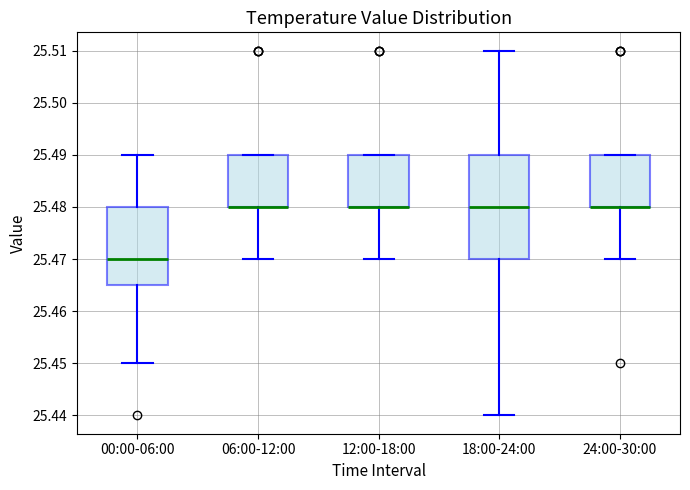

Reading left to right, transcribe this box plot: for each box, give where its median line is, the range the box spans, and where its two whiskers end, as read against the y-axis. The values are not printed on the chart, so give them approximately, as read against the axis.

00:00-06:00: median 25.470, box 25.465 to 25.480, whiskers 25.450 to 25.490
06:00-12:00: median 25.480 (drawn on the box's lower edge), box 25.480 to 25.490, whiskers 25.470 to 25.490
12:00-18:00: median 25.480 (drawn on the box's lower edge), box 25.480 to 25.490, whiskers 25.470 to 25.490
18:00-24:00: median 25.480, box 25.470 to 25.490, whiskers 25.440 to 25.510
24:00-30:00: median 25.480 (drawn on the box's lower edge), box 25.480 to 25.490, whiskers 25.470 to 25.490